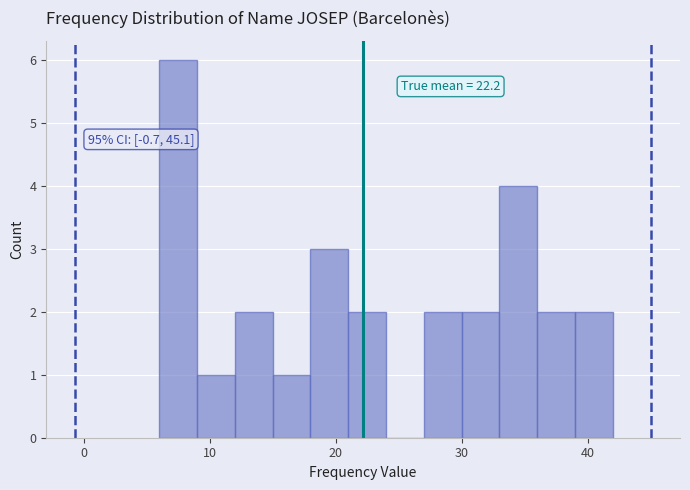

Around what value on the x-axis is the tallest bar? Give the approximate position of its centre, as read against the axis.

8